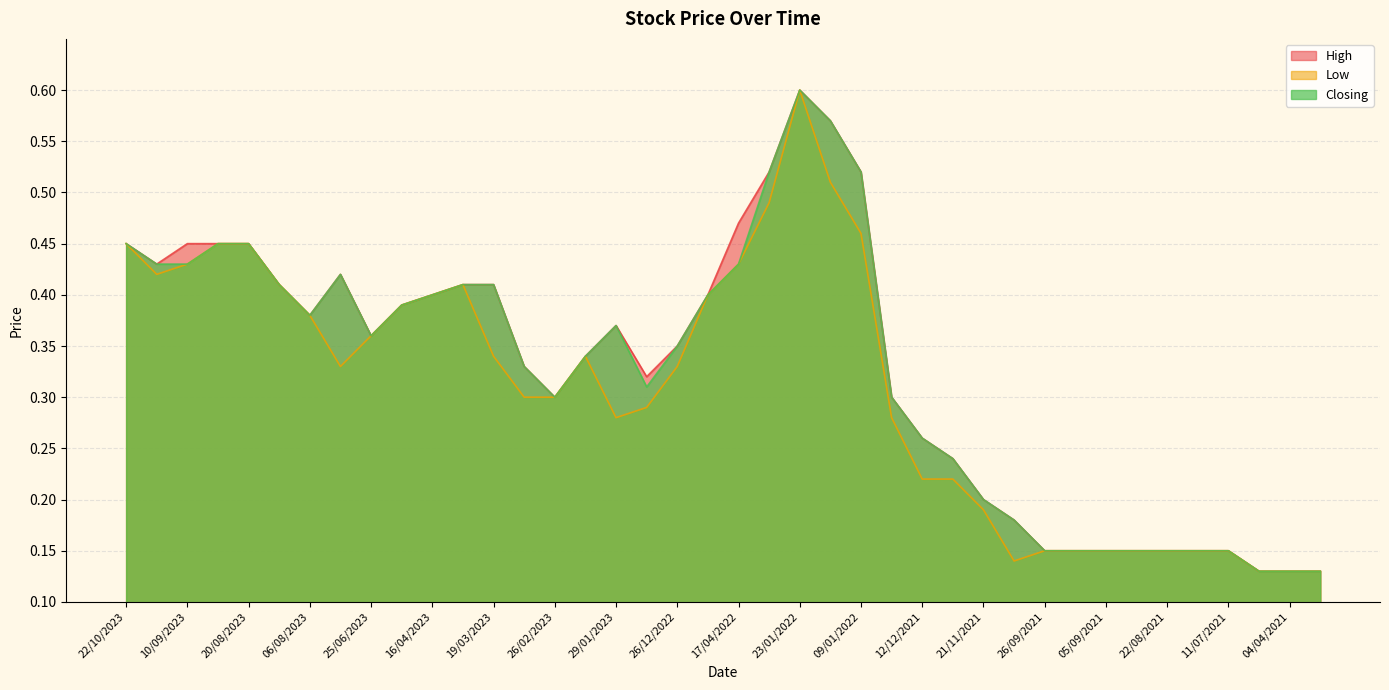

What position from the left is 05/03/2023?

14